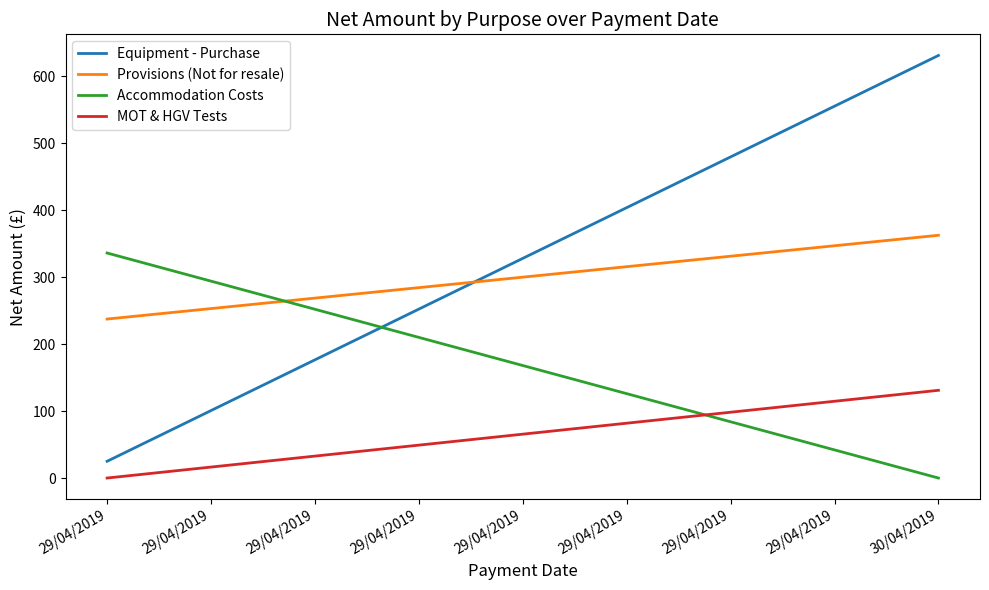

Reading right to left, transcribe all the data shown in this chart.

Equipment - Purchase: 631.0	25.0
Provisions (Not for resale): 362.5	237.4
Accommodation Costs: 0.0	336.0
MOT & HGV Tests: 131.0	0.0